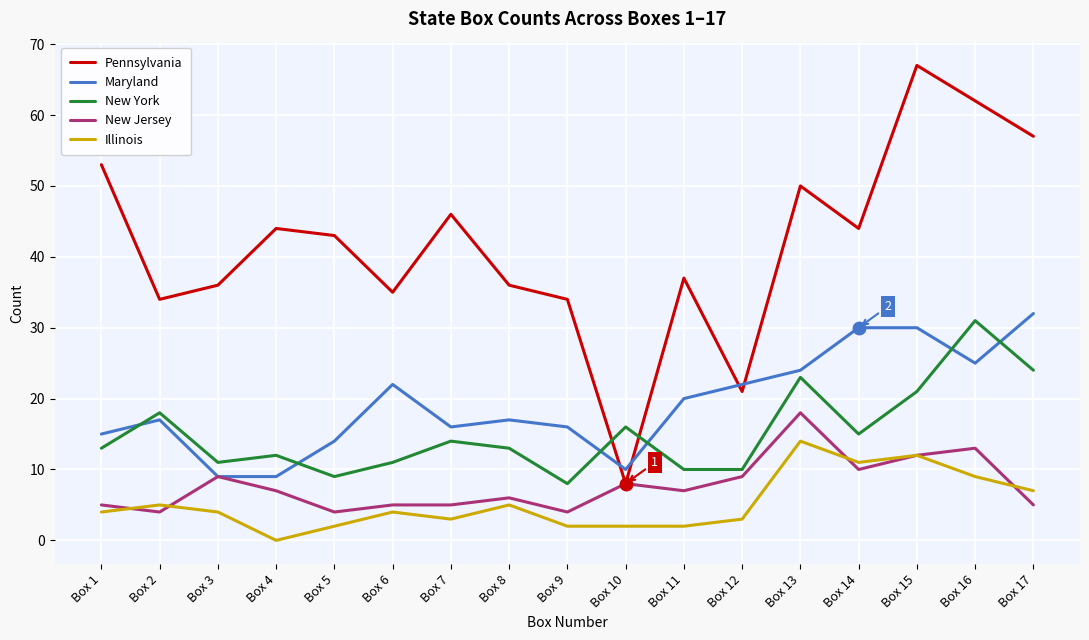

True or false: Pennsylvania and Illinois intersect in this chart.

False